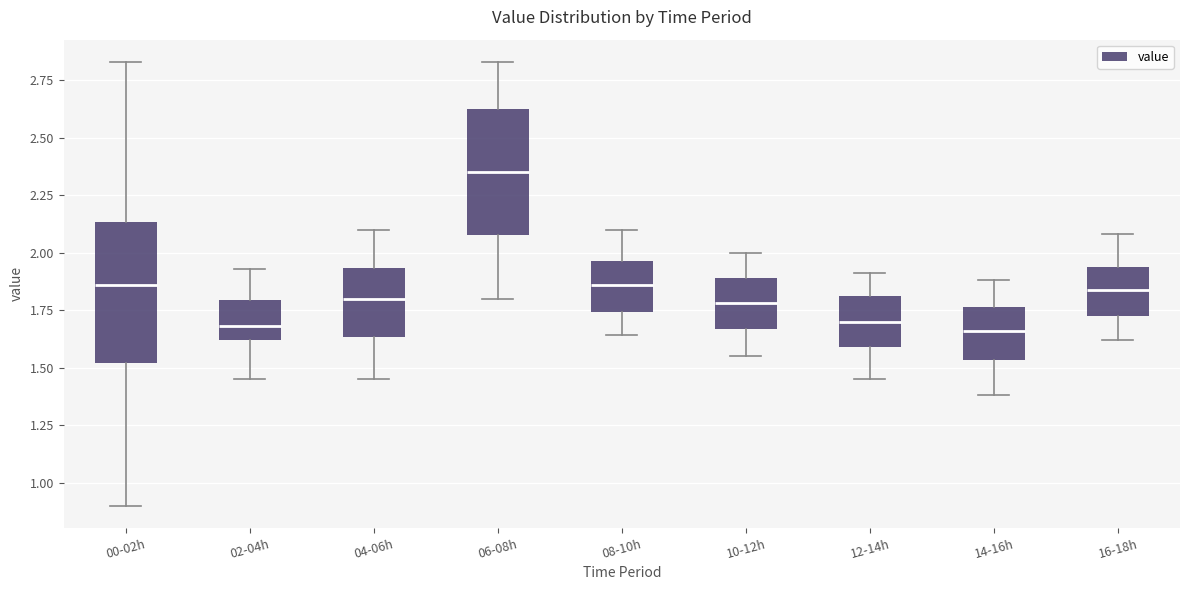

Where does the upper whisker of the box for 02-04h end on the y-axis? The values are not printed on the chart, so give them approximately, as read against the axis.

1.95